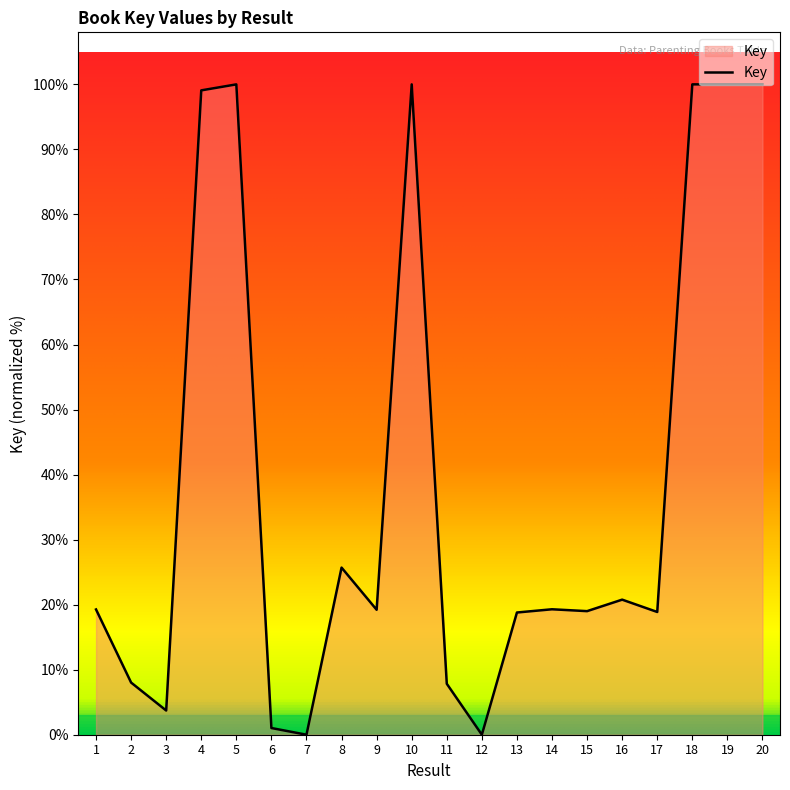

Which has a higher value, 2 or 18?

18